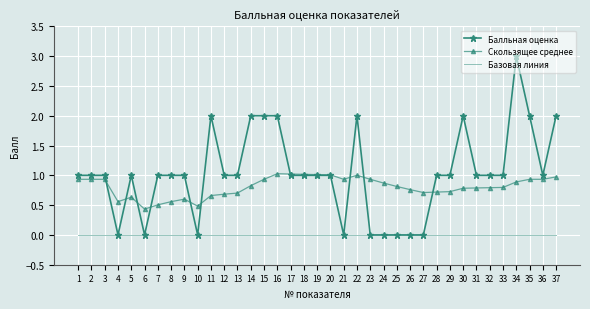

Which series has the largest range (max minus min)?

Балльная оценка